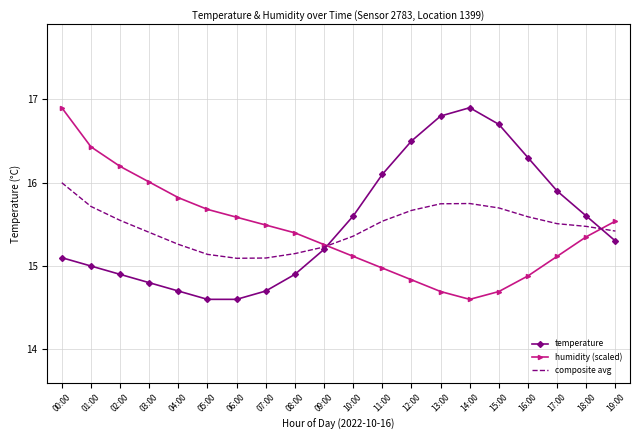

What is the spread (max minus min) of values at 07:00?

0.8